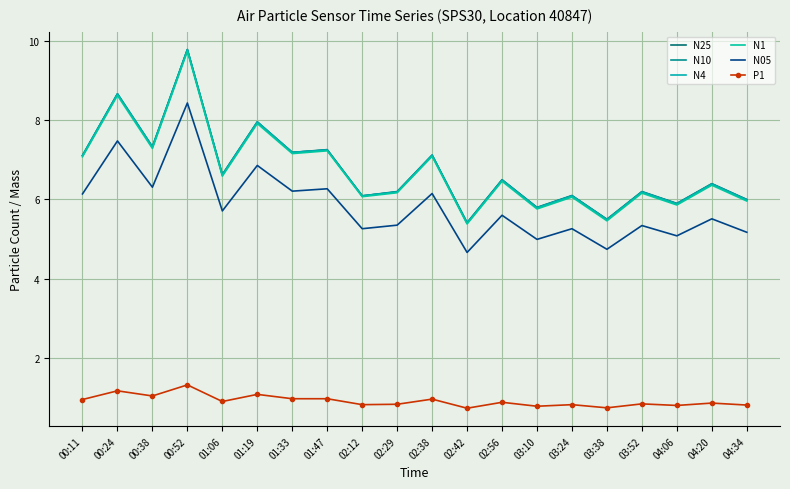

Rank the categories by N05 value from lowest to highest.

02:42, 03:38, 03:10, 04:06, 04:34, 02:12, 03:24, 03:52, 02:29, 04:20, 02:56, 01:06, 00:11, 02:38, 01:33, 01:47, 00:38, 01:19, 00:24, 00:52